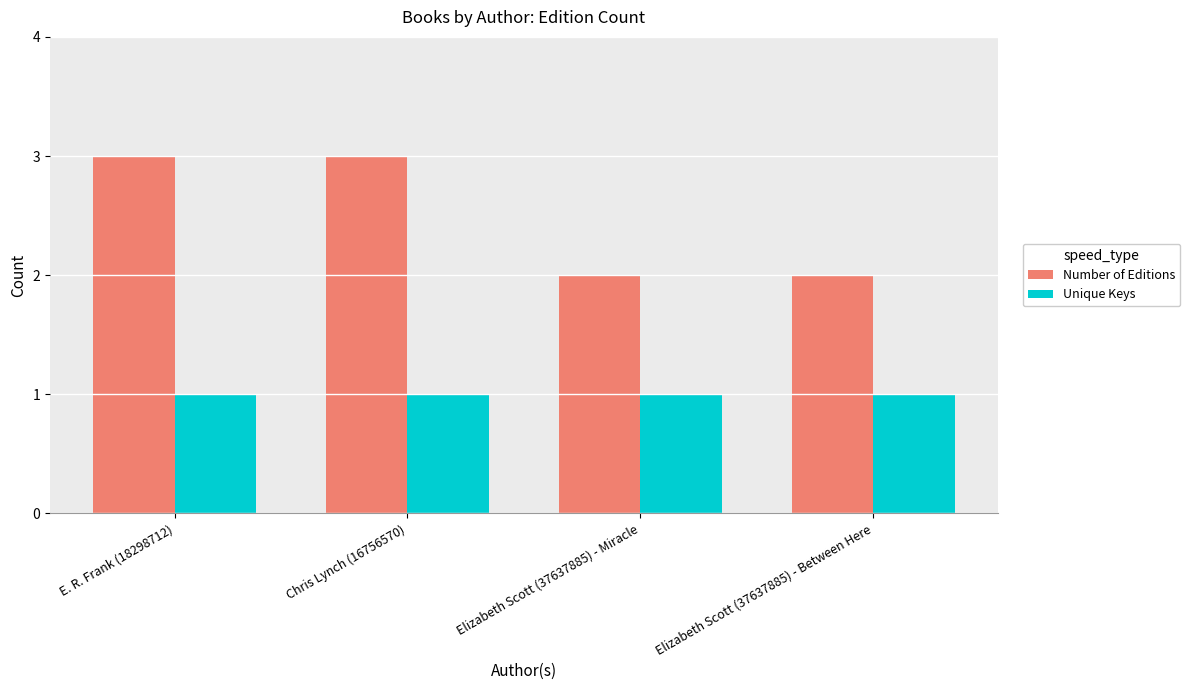

Which series has the largest total across all categories?

Number of Editions